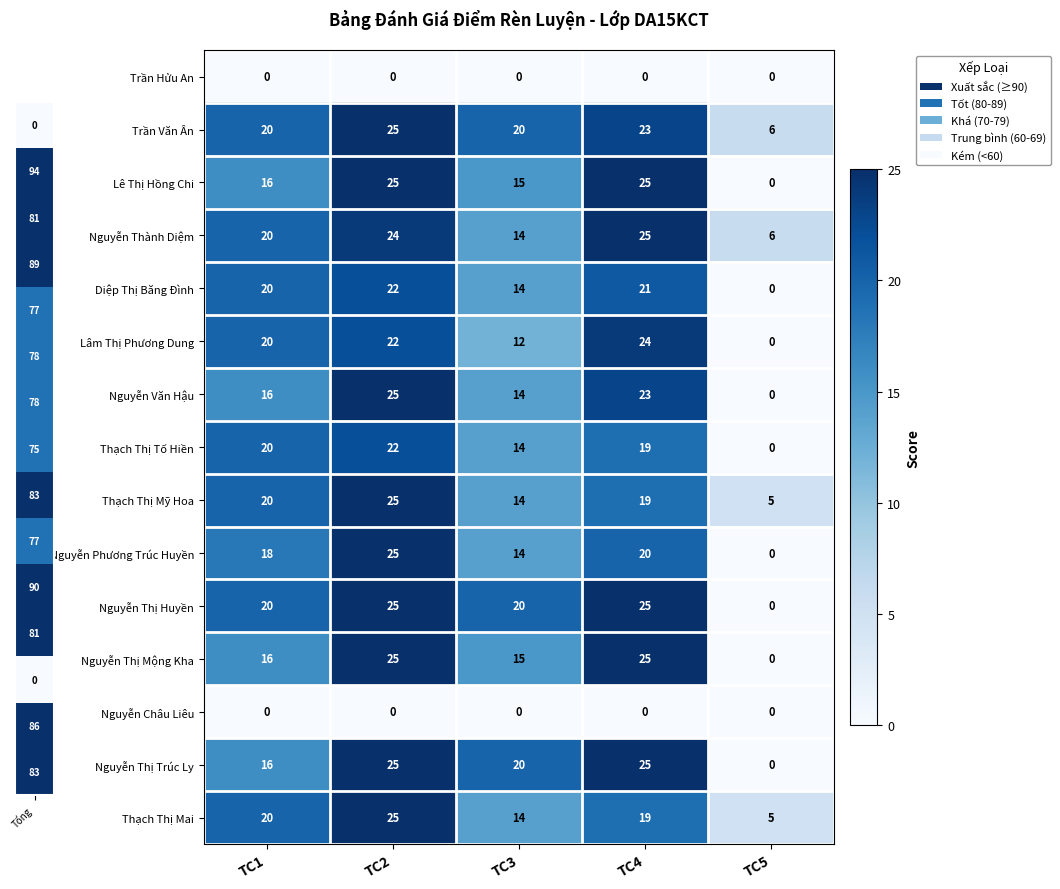

List the labels in order of Thạch Thị Mỹ Hoa value, smallest first.

TC5, TC3, TC4, TC1, TC2